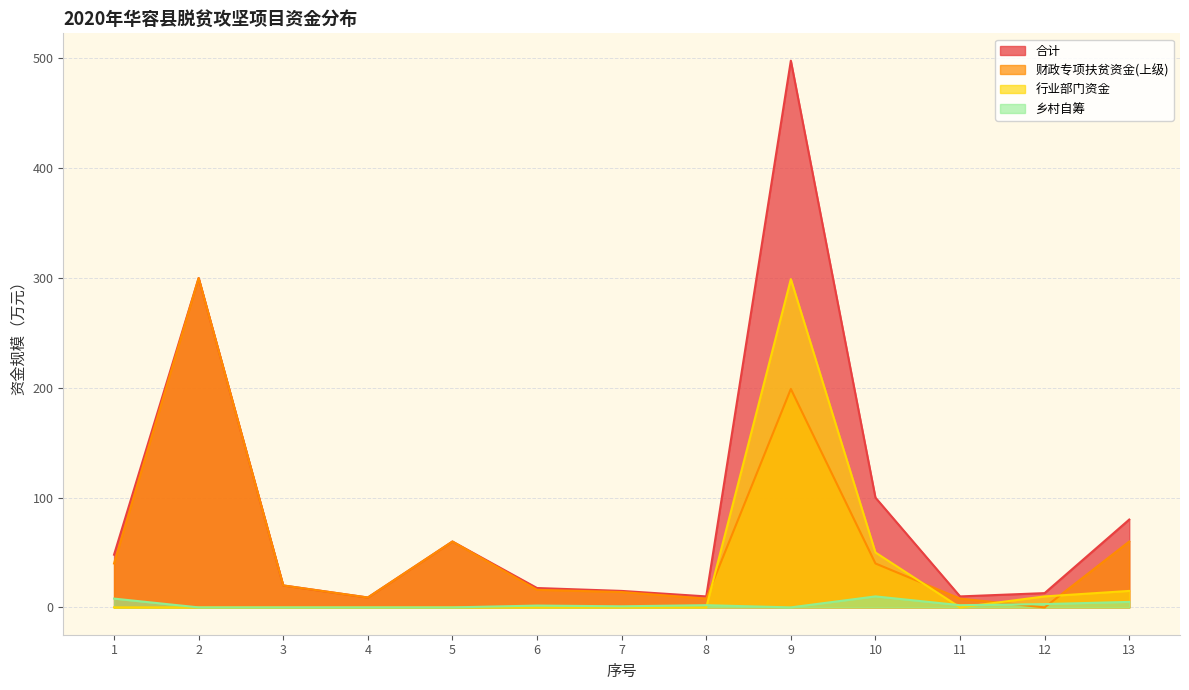

How many positive values does the 乡村自筹 series have?

8